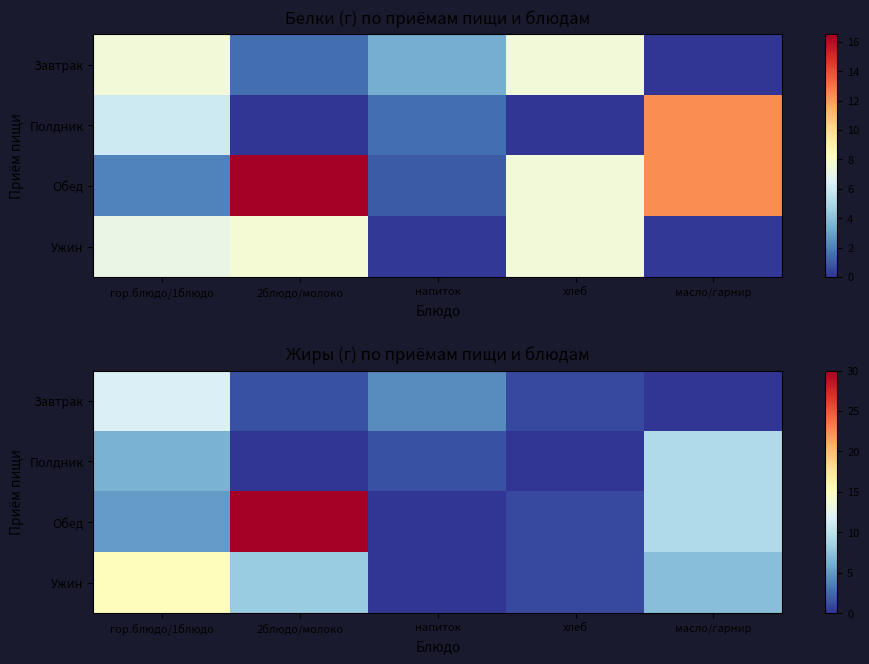

At which category is the sum across all series the highest?

2блюдо/молоко